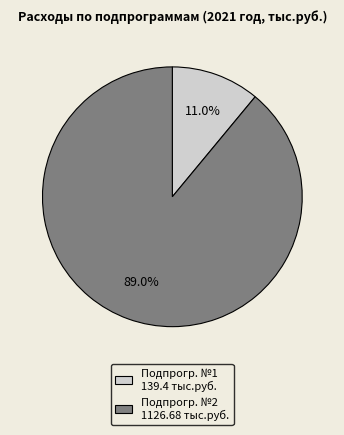

How many slices are in this pie chart?

2